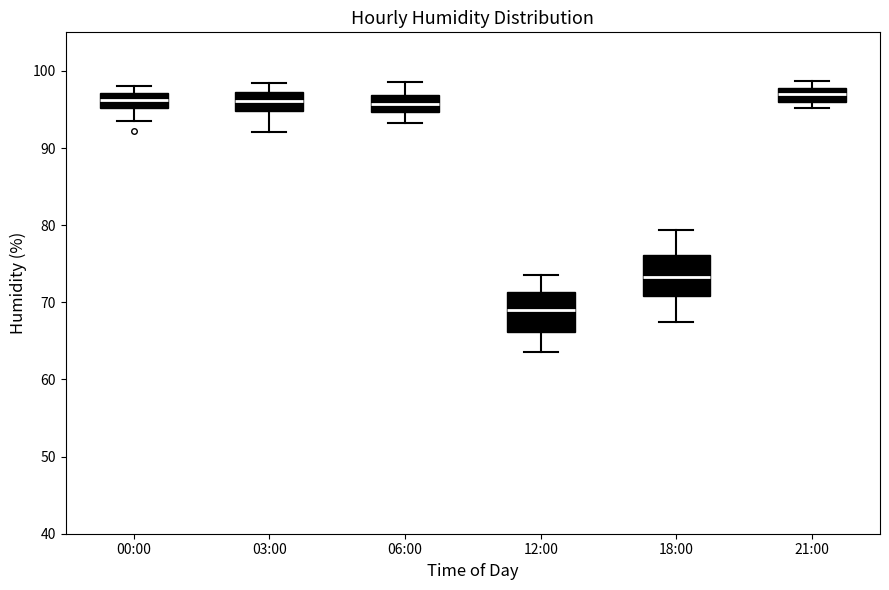

Where does the median line of the box for 21:00 sit on the y-axis? The values are not printed on the chart, so give them approximately, as read against the axis.

97